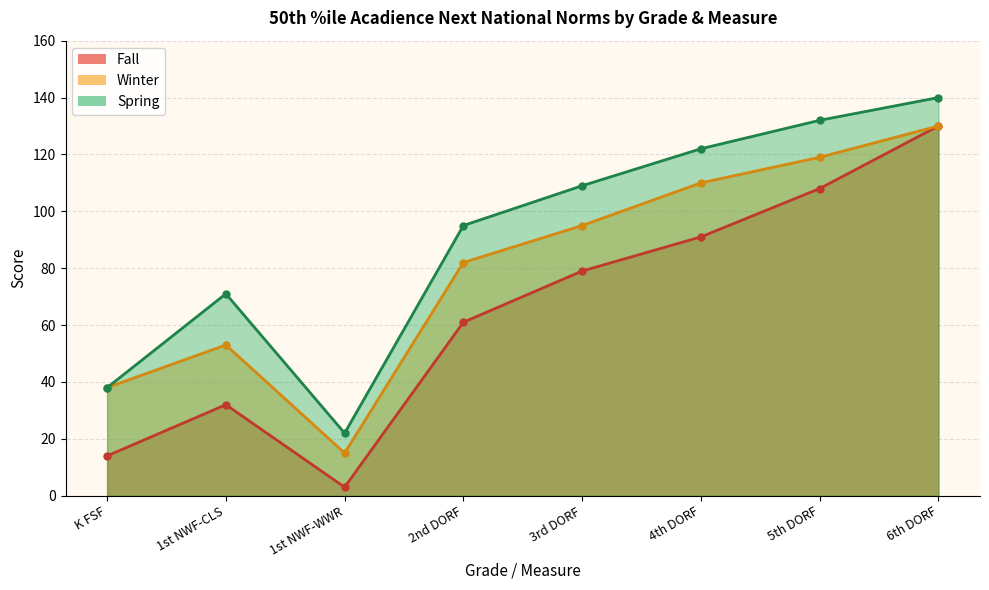

Reading left to right, what are all the values shown in this chart?

Fall: 14	32	3	61	79	91	108	130
Winter: 38	53	15	82	95	110	119	130
Spring: 38	71	22	95	109	122	132	140